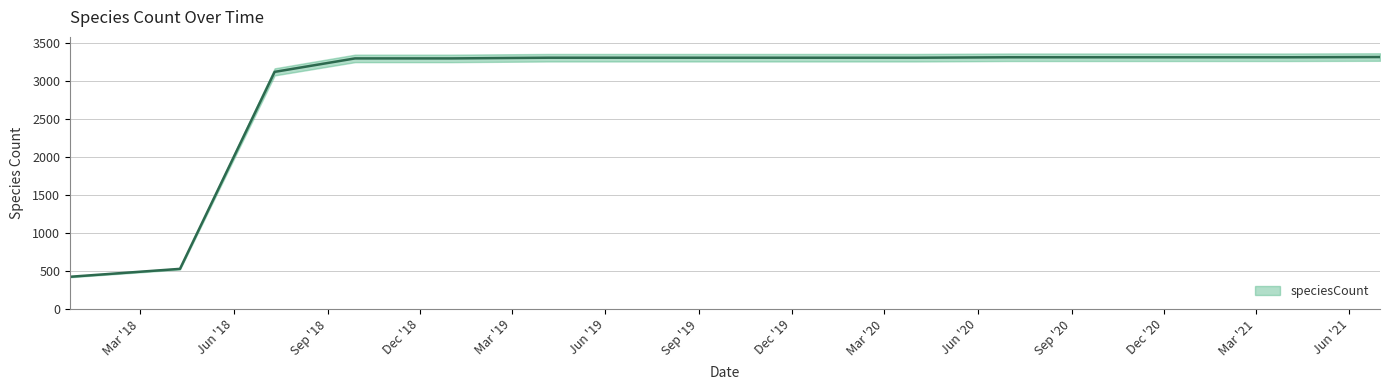

What is the average value?

2913